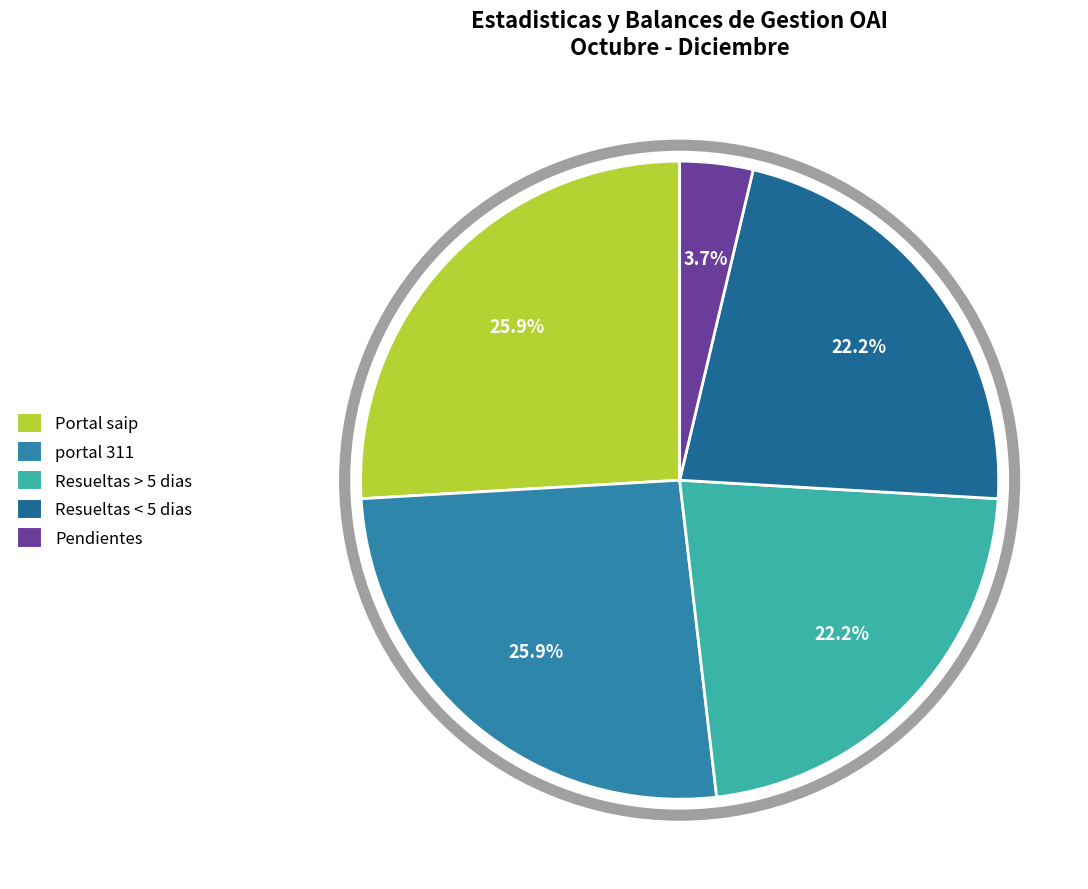

What percentage do Resueltas < 5 dias and Pendientes together represent?

25.9%